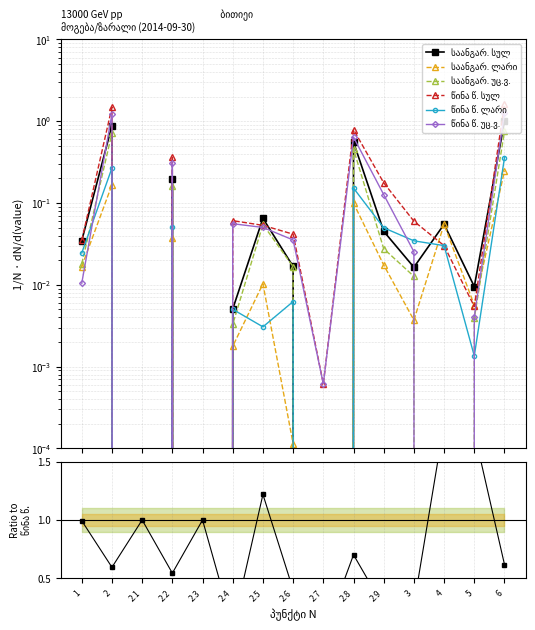

Is it true that საანგარიშგებო: ლარი equals 0.8 at 2.8?

False